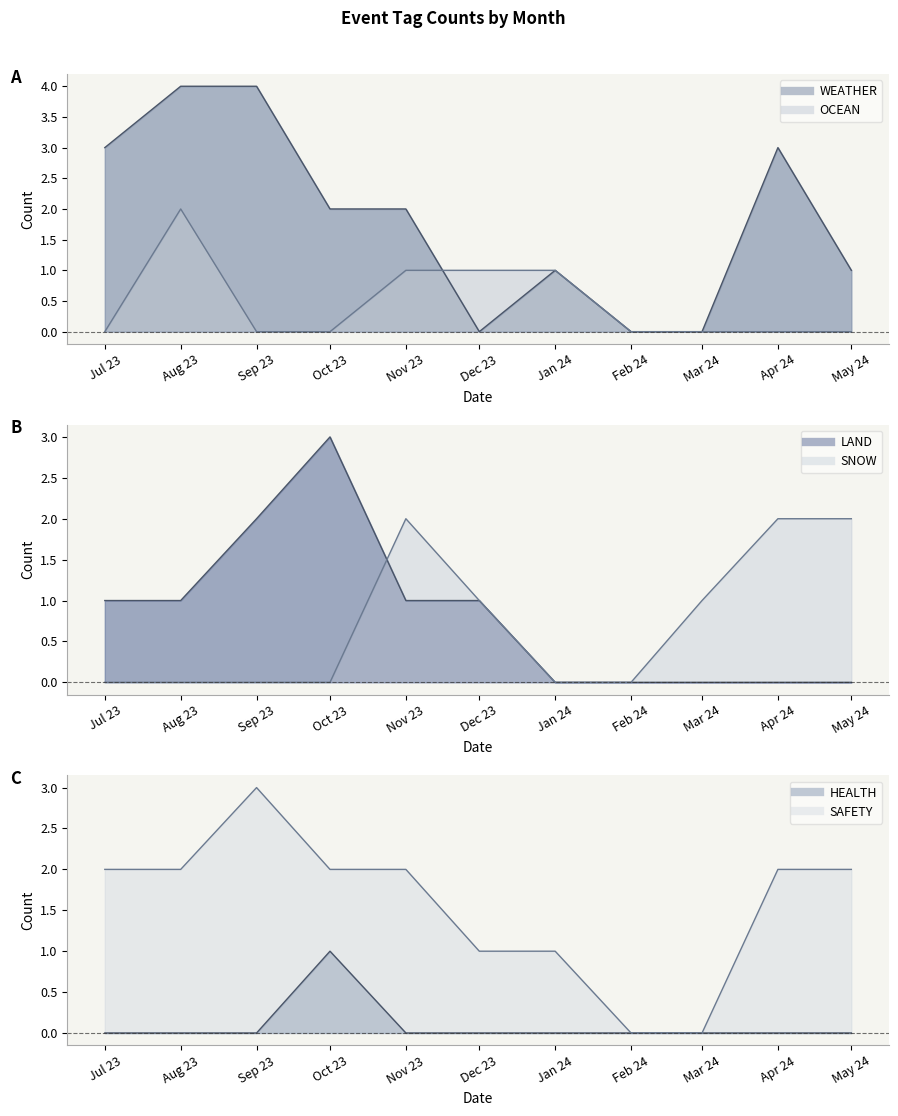

Reading left to right, extract all data points from this chart.

WEATHER line: 3	4	4	2	2	0	1	0	0	3	1
OCEAN line: 0	2	0	0	1	1	1	0	0	0	0
LAND line: 1	1	2	3	1	1	0	0	0	0	0
SNOW line: 0	0	0	0	2	1	0	0	1	2	2
HEALTH line: 0	0	0	1	0	0	0	0	0	0	0
SAFETY line: 2	2	3	2	2	1	1	0	0	2	2